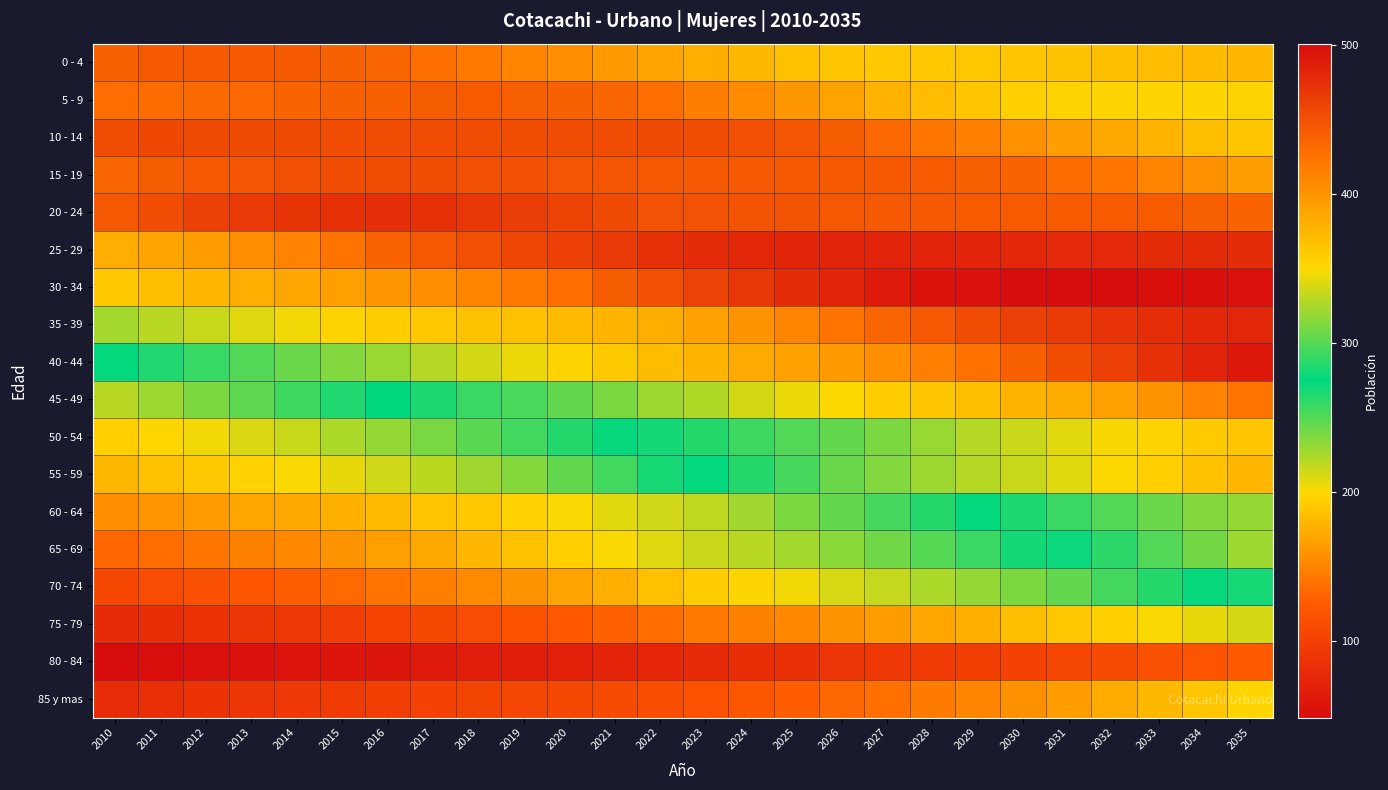

At 2015, list the series in order from largest to smallest.

20 - 24, 10 - 14, 15 - 19, 0 - 4, 5 - 9, 25 - 29, 30 - 34, 35 - 39, 40 - 44, 45 - 49, 50 - 54, 55 - 59, 60 - 64, 65 - 69, 70 - 74, 75 - 79, 85 y mas, 80 - 84